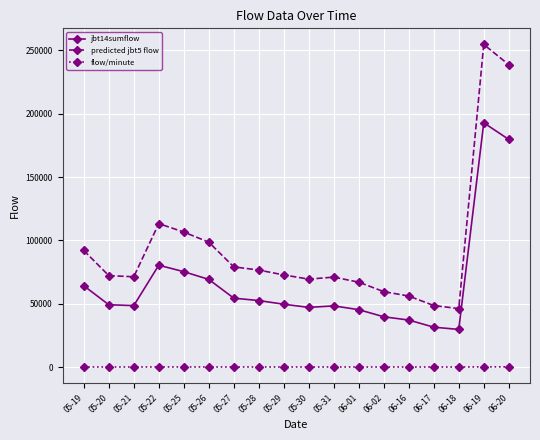

What are all the series names shown in the legend?

jbt14sumflow, predicted jbt5 flow, flow/minute